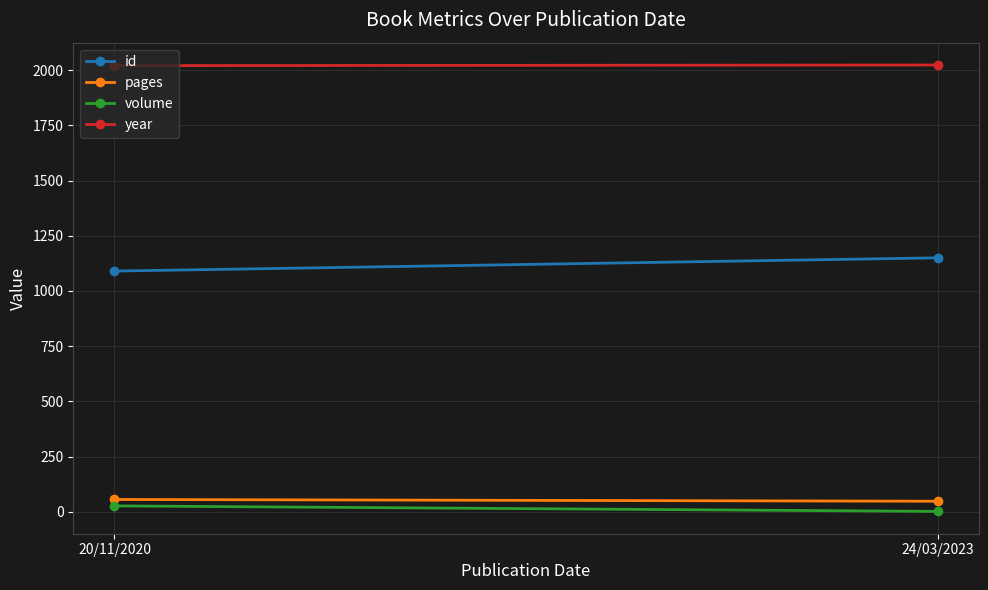

What is the value of the volume point at the 1st from the left?

27